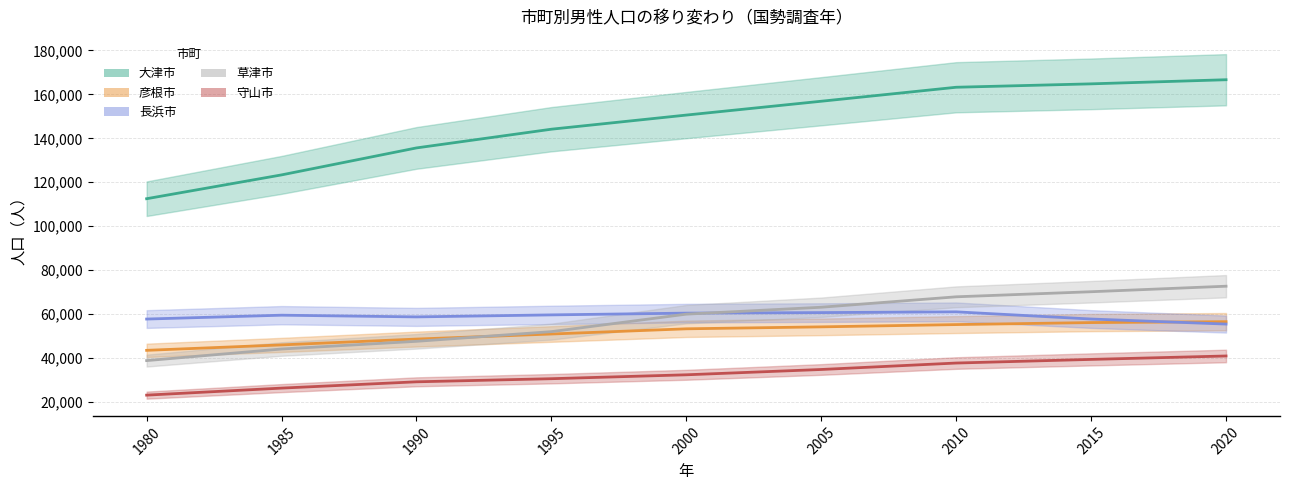

Between 1995 and 2015, which series saw the biggest shift?

大津市